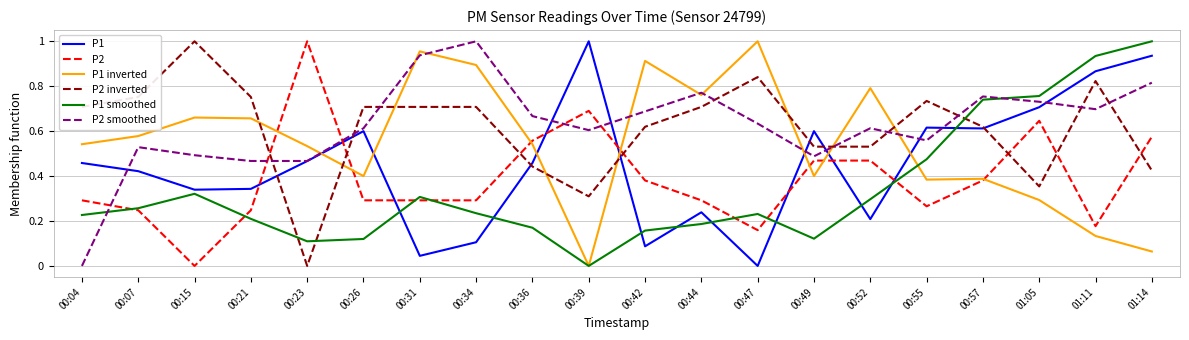

Rank the series at 00:34 from highest to lowest value.

P2 smoothed, P1 inverted, P2 inverted, P2, P1 smoothed, P1